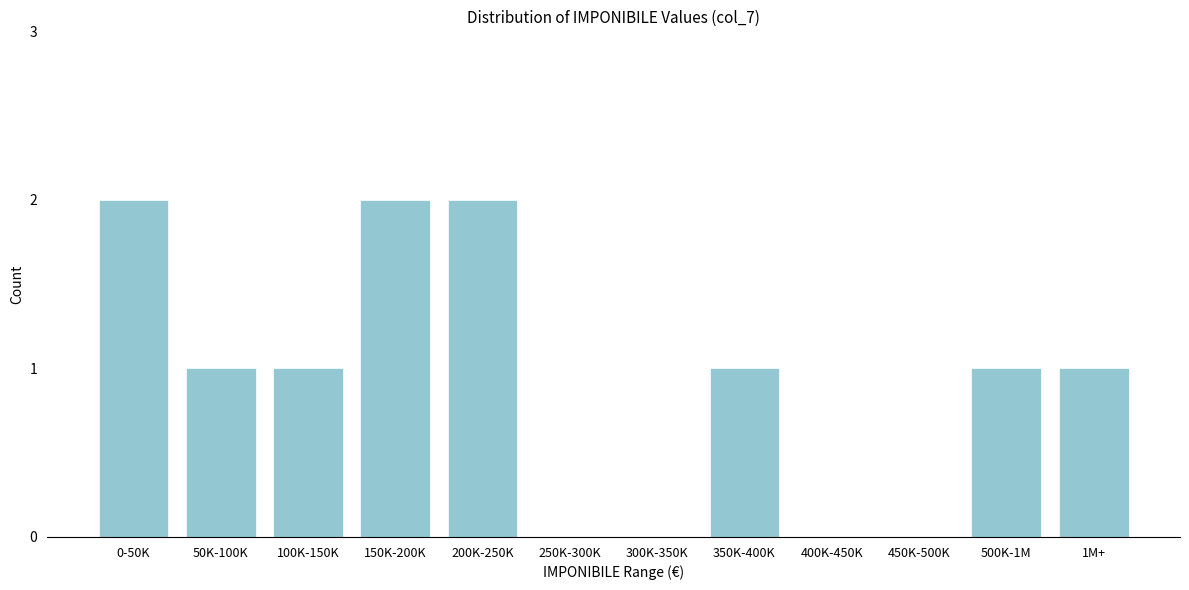

Reading right to left, transcribe all the data shown in this chart.

1M+=1	500K-1M=1	450K-500K=0	400K-450K=0	350K-400K=1	300K-350K=0	250K-300K=0	200K-250K=2	150K-200K=2	100K-150K=1	50K-100K=1	0-50K=2